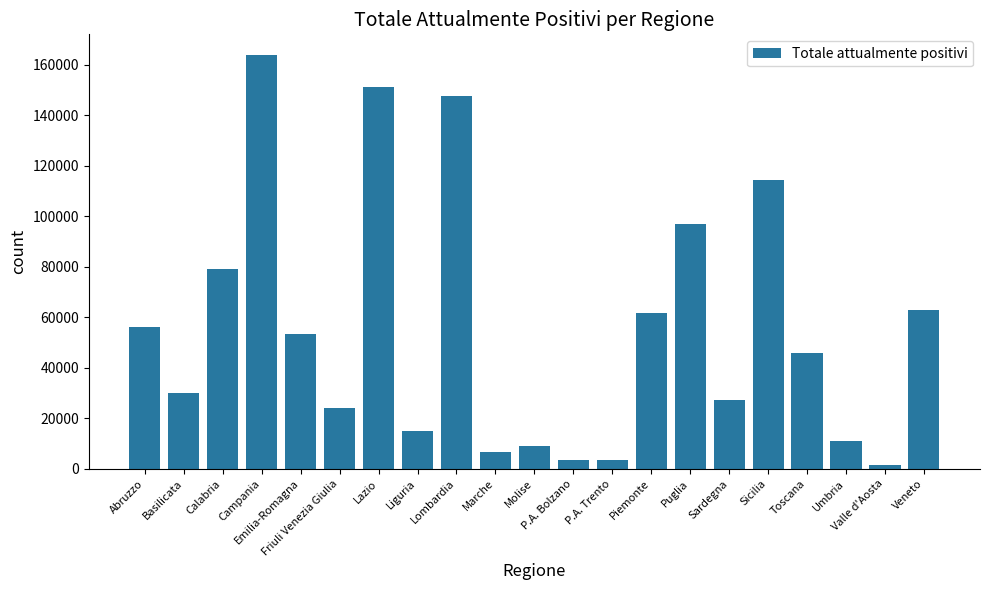

What is the average value?

55482